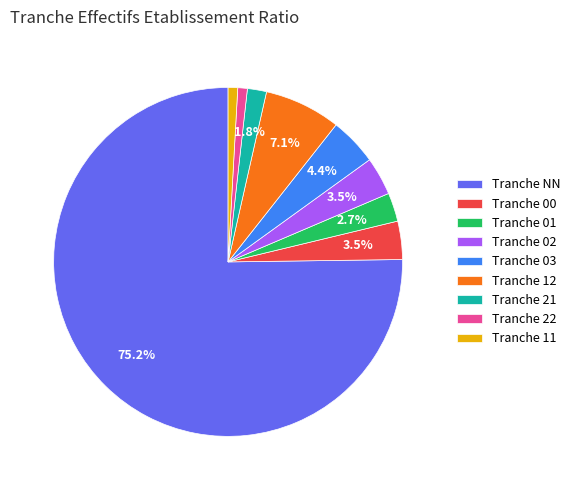

Which category has the biggest portion of the pie?

Tranche NN